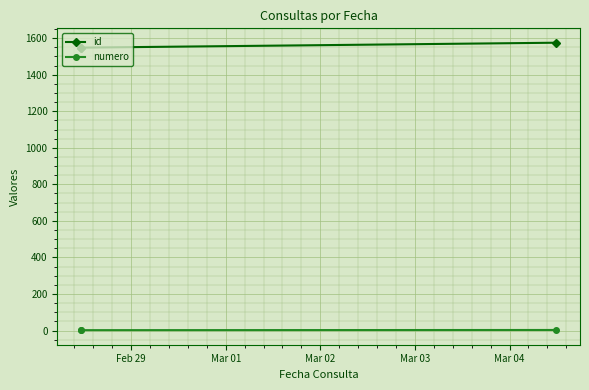

What is the difference between the second highest and minimum values in the id series?

1